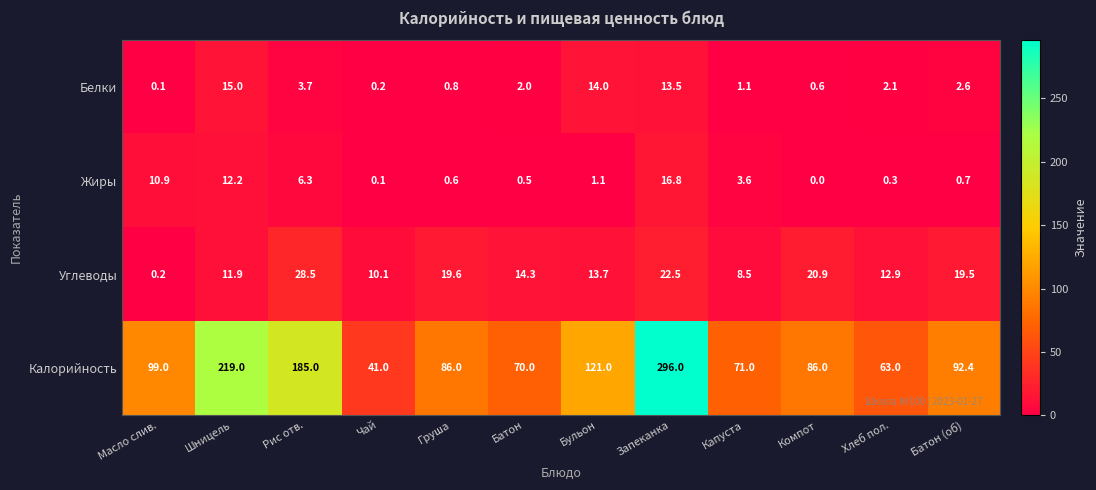

The value of Углеводы at Хлеб пол. is 12.9. True or false?

True